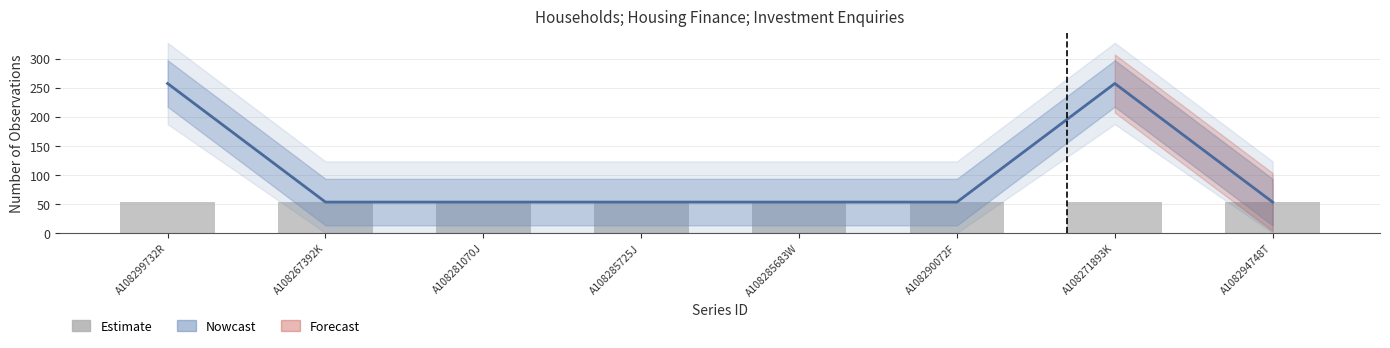

Count the values in the range 53 to 257.

8